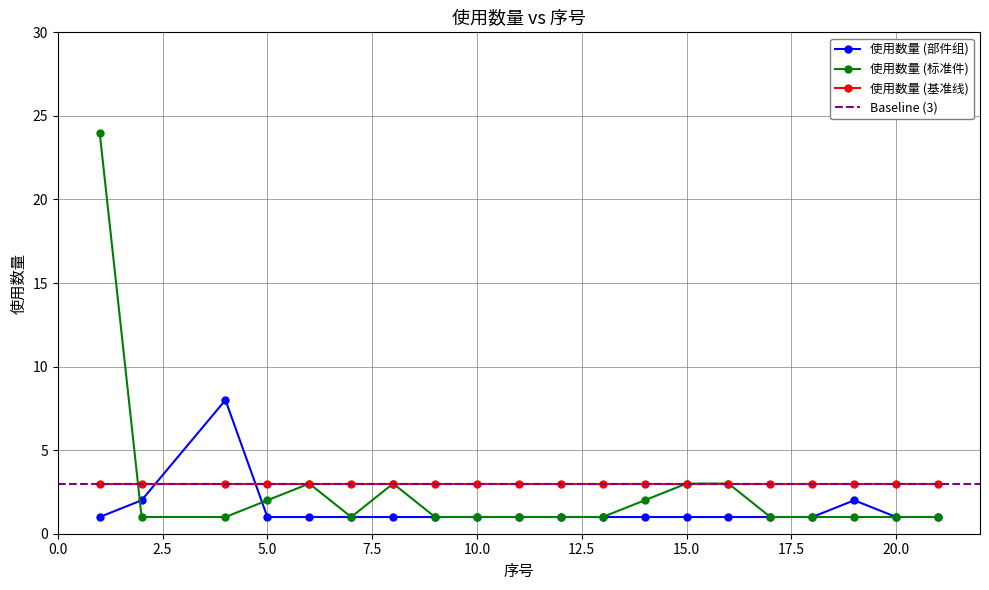

List the labels in order of 使用数量 (标准件) value, largest first.

1, 6, 8, 15, 16, 5, 14, 2, 4, 7, 9, 10, 11, 12, 13, 17, 18, 19, 20, 21